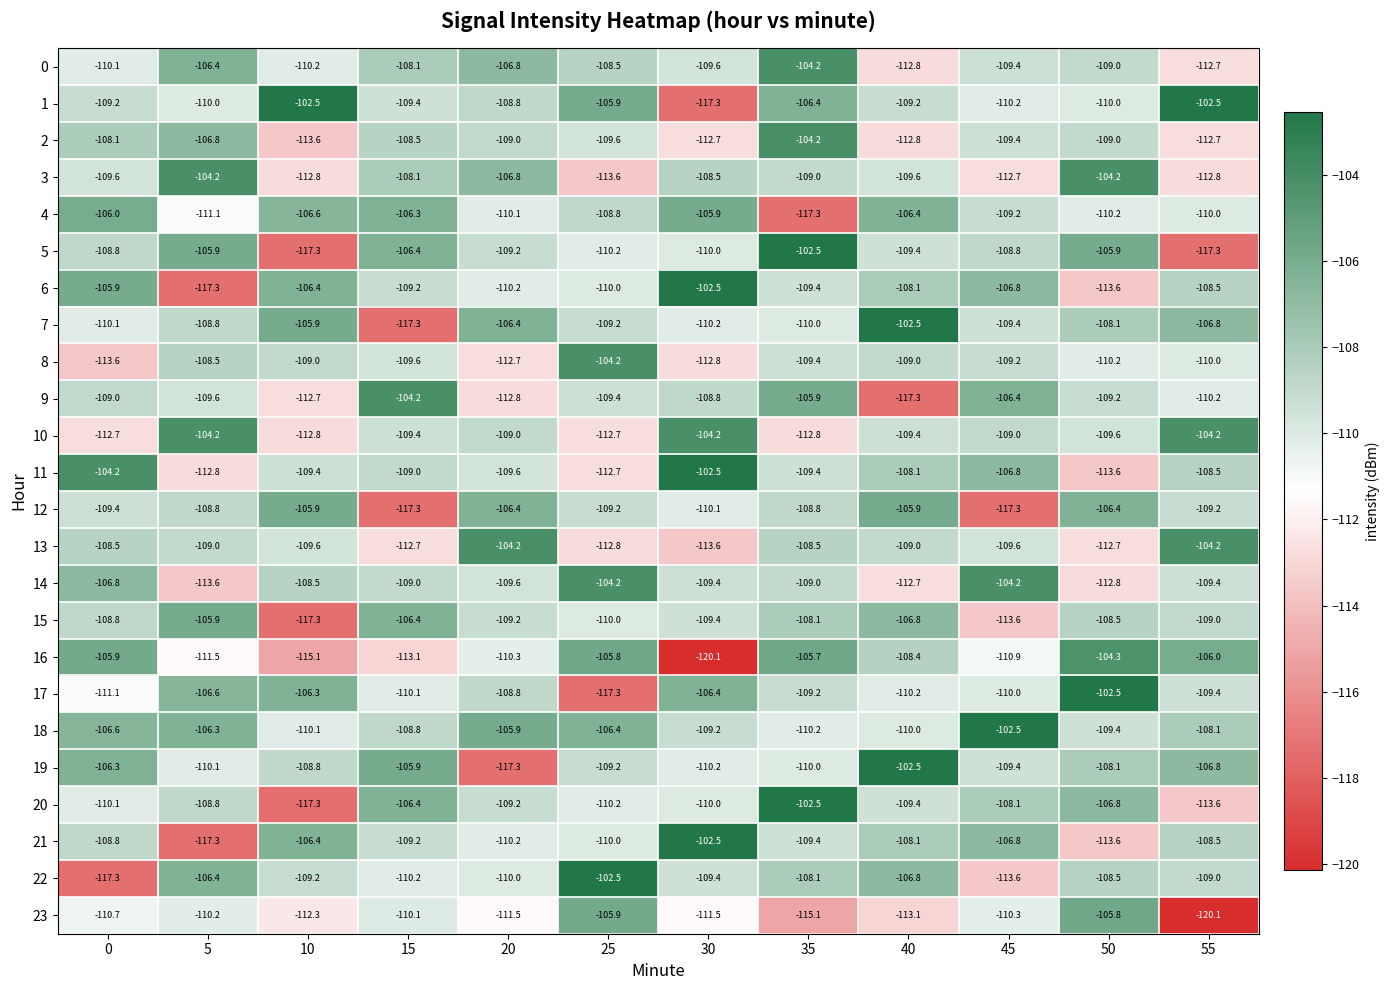

What is the spread (max minus min) of values at 5?

13.1